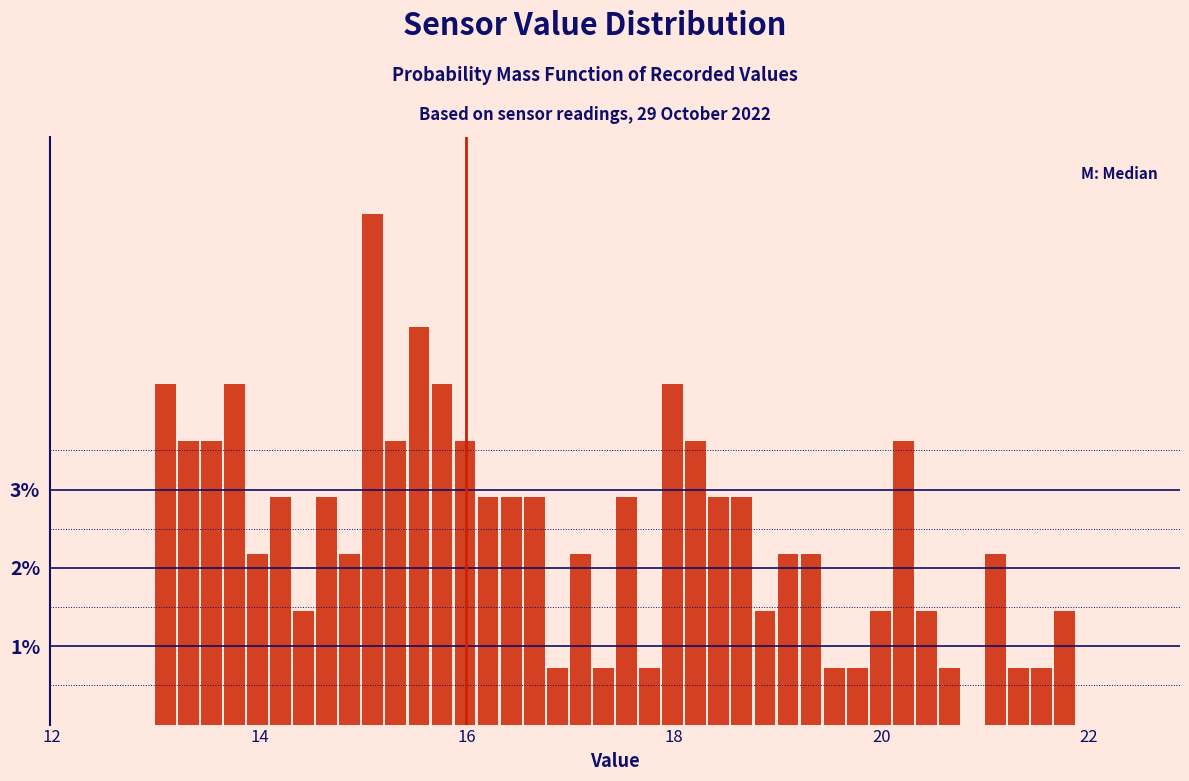

Around what value on the x-axis is the tallest bar? Give the approximate position of its centre, as read against the axis.

15.0